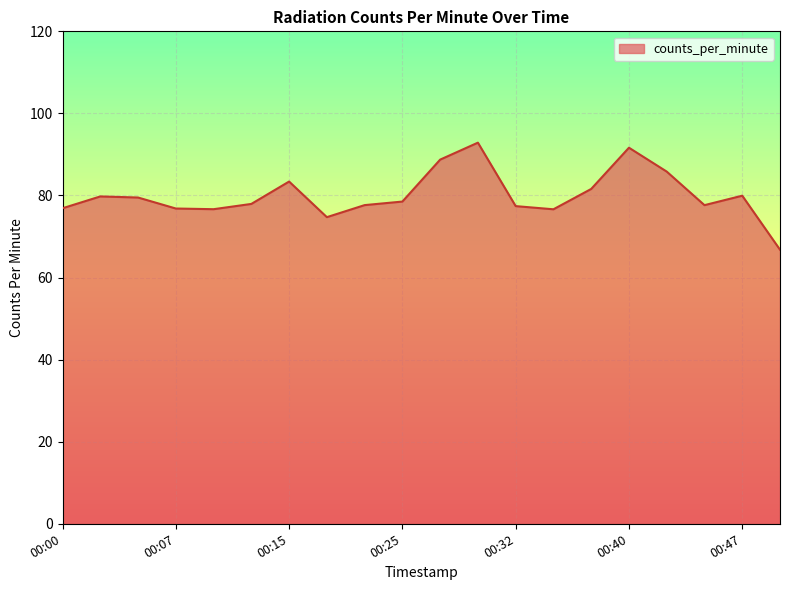

What is the greatest value displayed?

92.9